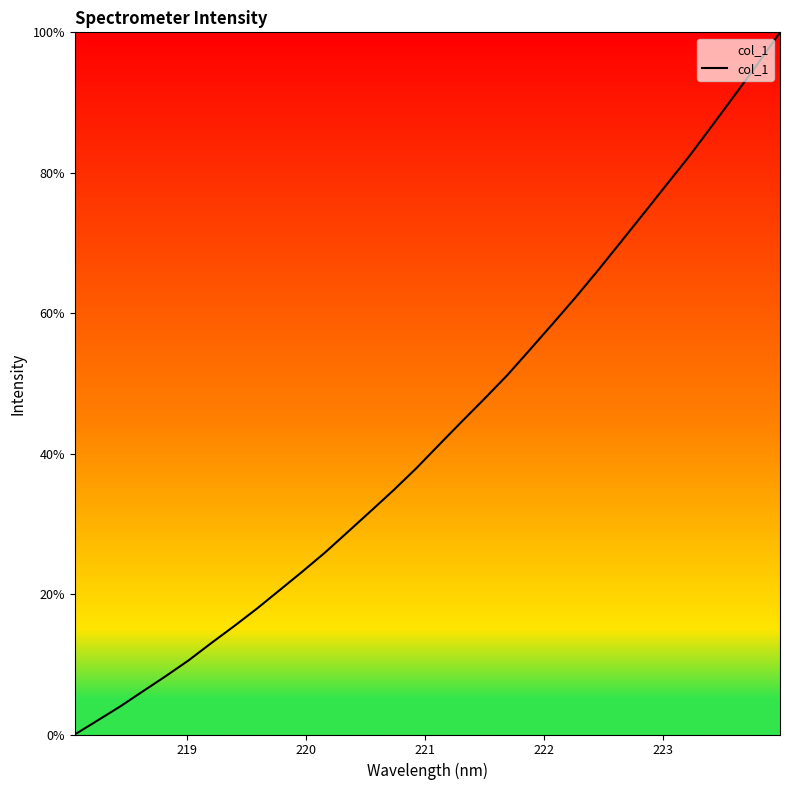

What is the maximum value shown in the chart?

100.0